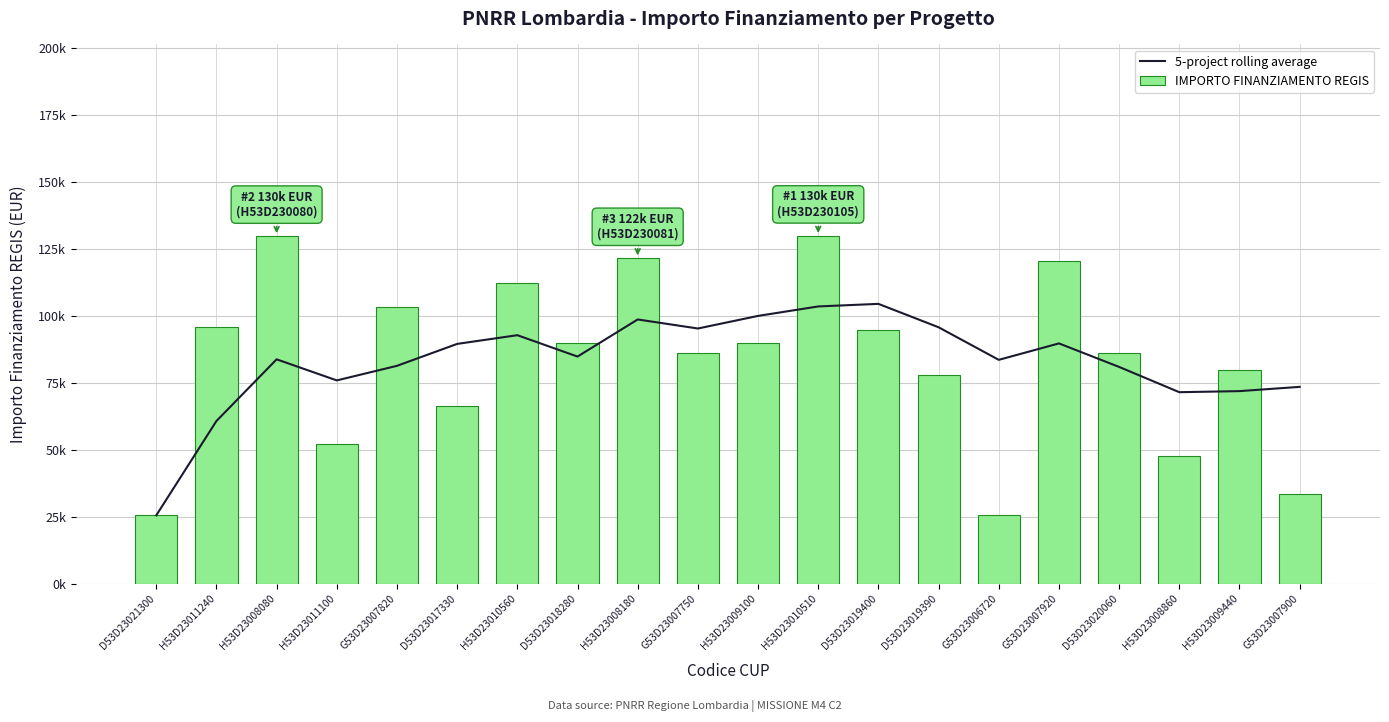

What are all the series names shown in the legend?

5-project rolling average, IMPORTO FINANZIAMENTO REGIS